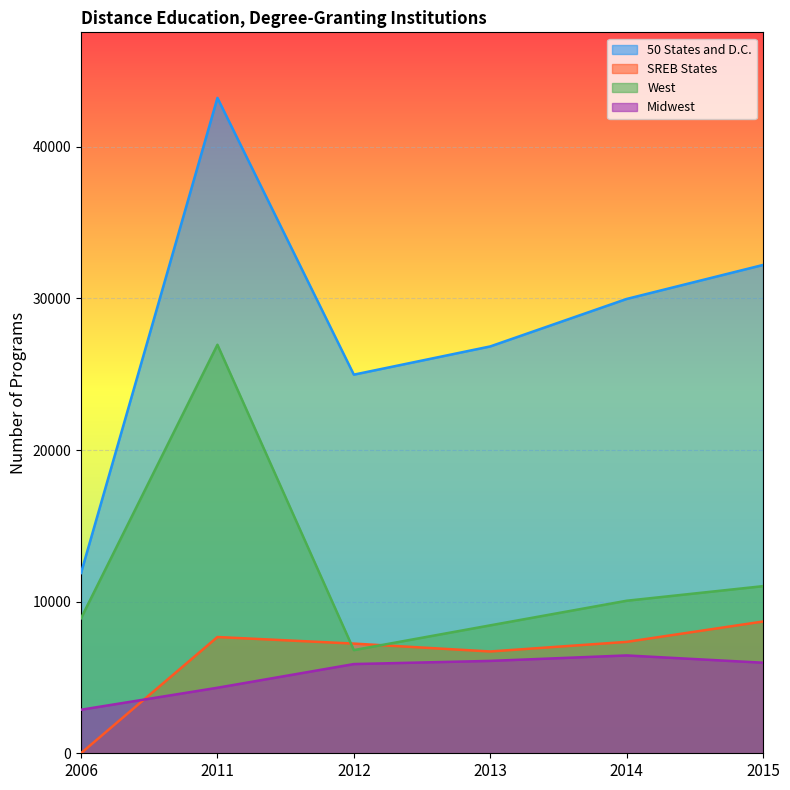

Reading right to left, transcribe all the data shown in this chart.

50 States and D.C.: 2015=32209	2014=29966	2013=26835	2012=24973	2011=43228	2006=11892
SREB States: 2015=8691	2014=7348	2013=6714	2012=7234	2011=7668	2006=6
West: 2015=11023	2014=10061	2013=8438	2012=6805	2011=26945	2006=8907
Midwest: 2015=5973	2014=6453	2013=6093	2012=5884	2011=4322	2006=2872